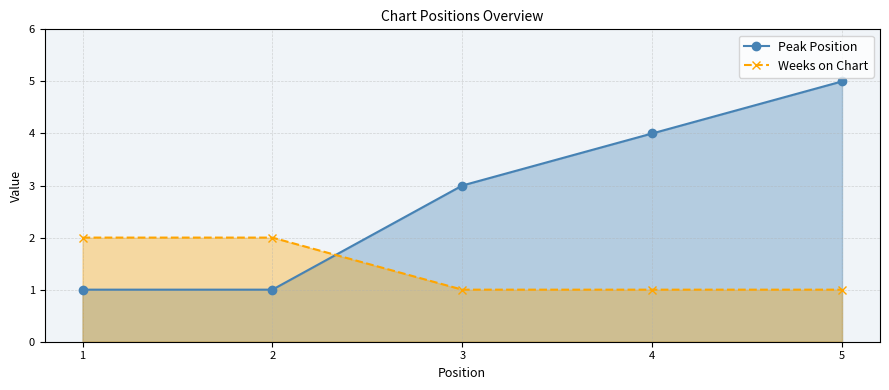

Reading left to right, transcribe all the data shown in this chart.

Peak Position: 1	1	3	4	5
Weeks on Chart: 2	2	1	1	1